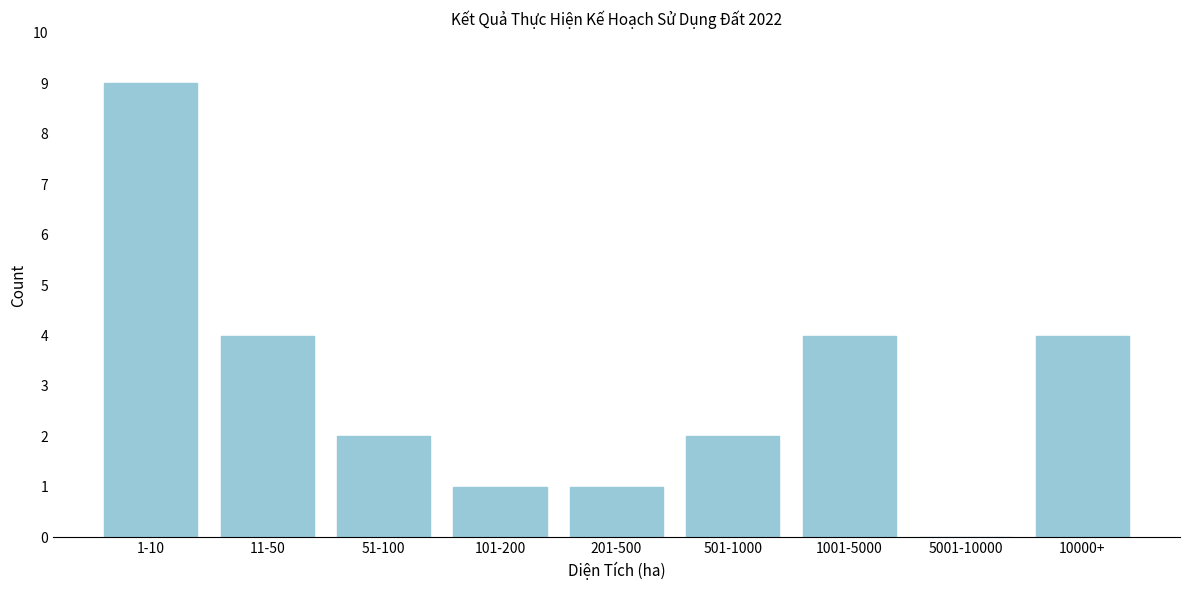

Reading left to right, transcribe all the data shown in this chart.

1-10=9	11-50=4	51-100=2	101-200=1	201-500=1	501-1000=2	1001-5000=4	5001-10000=0	10000+=4